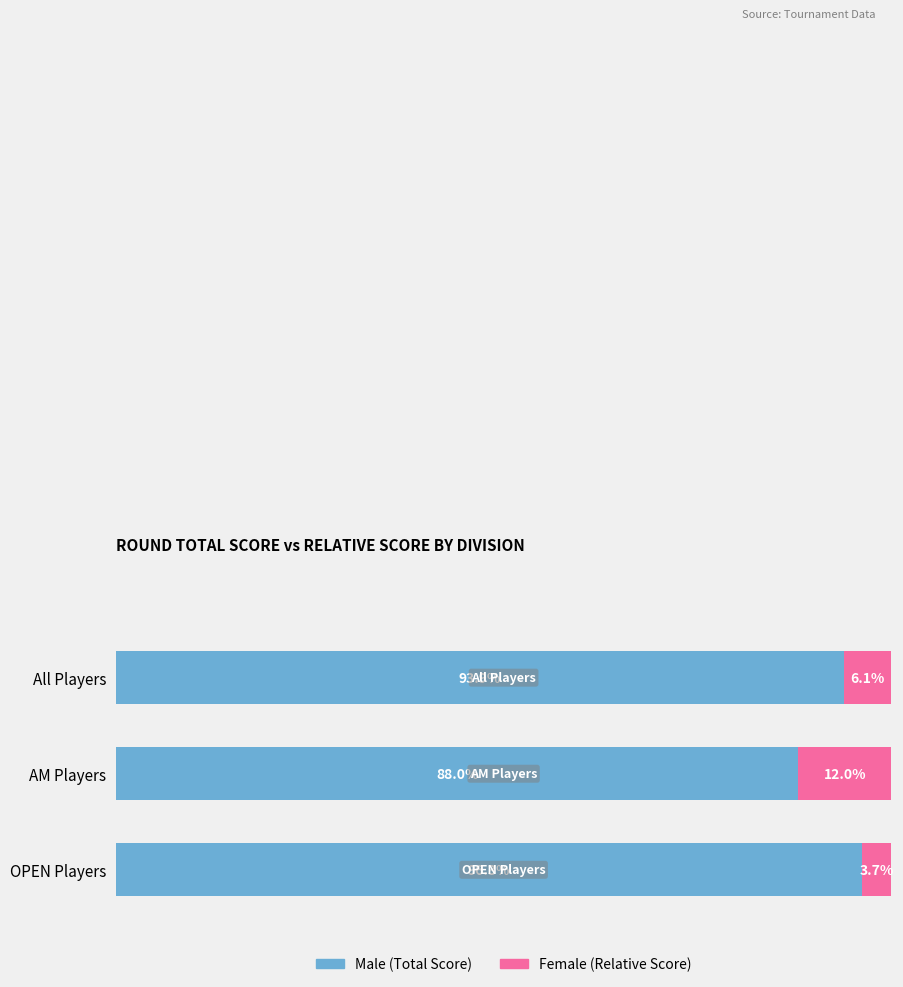

What is the total value across all series at OPEN Players?

100.0